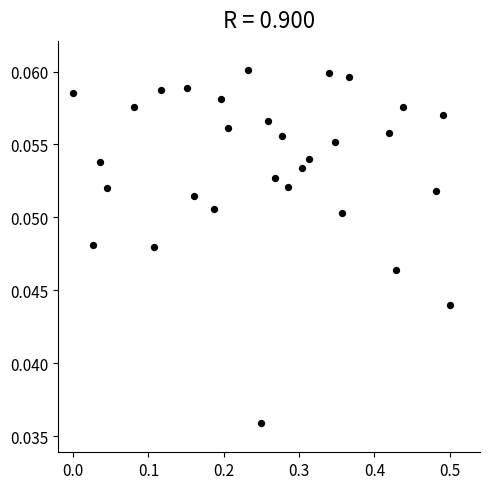

What is the range of X values (max minus min)?

0.5